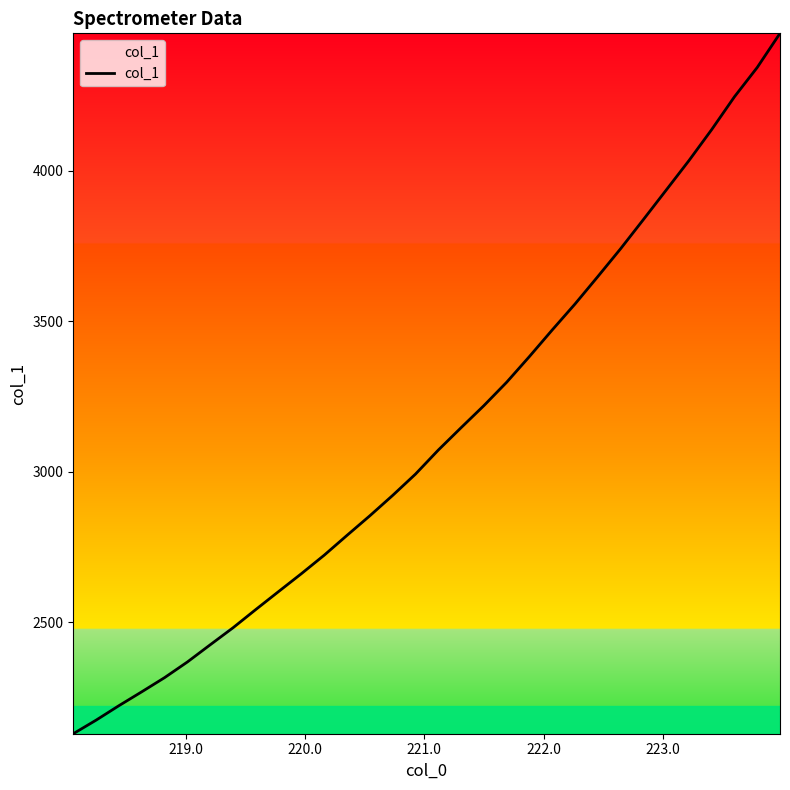

What is the minimum value shown in the chart?

2130.1